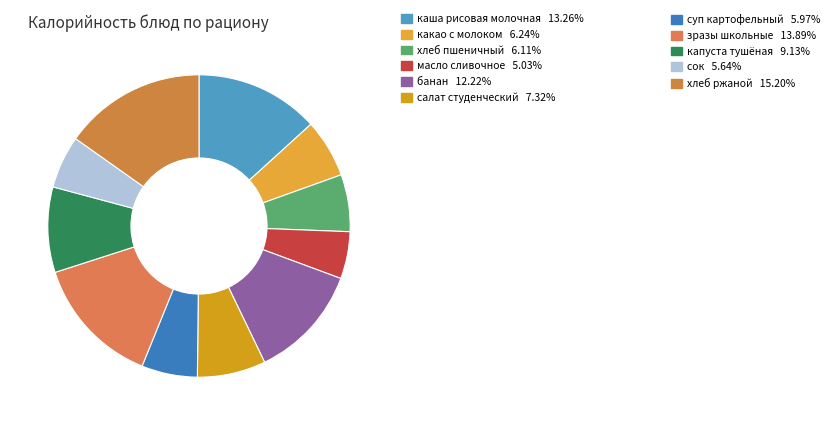

To the nearest percent, what portion does сок represent?

6%